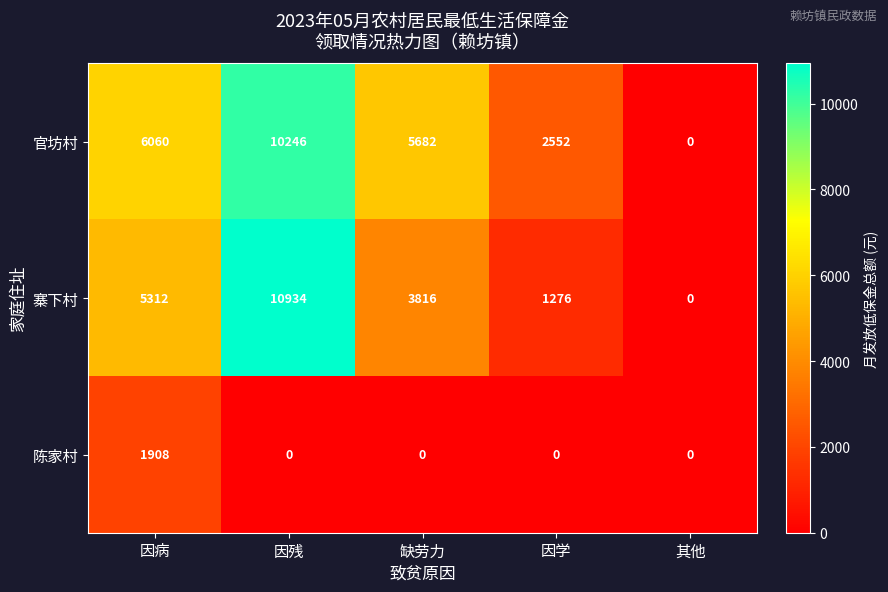

What is the spread (max minus min) of values at 缺劳力?

5682